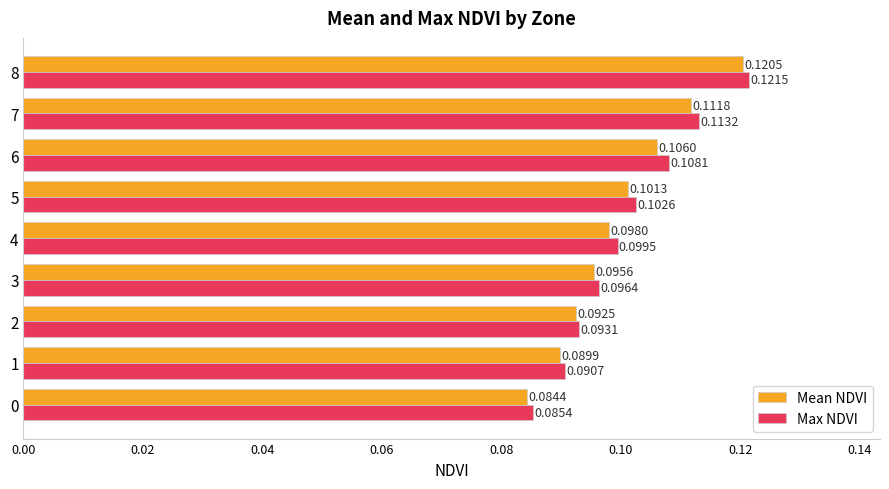

Rank the series by their maximum value, from highest to lowest.

Max NDVI, Mean NDVI